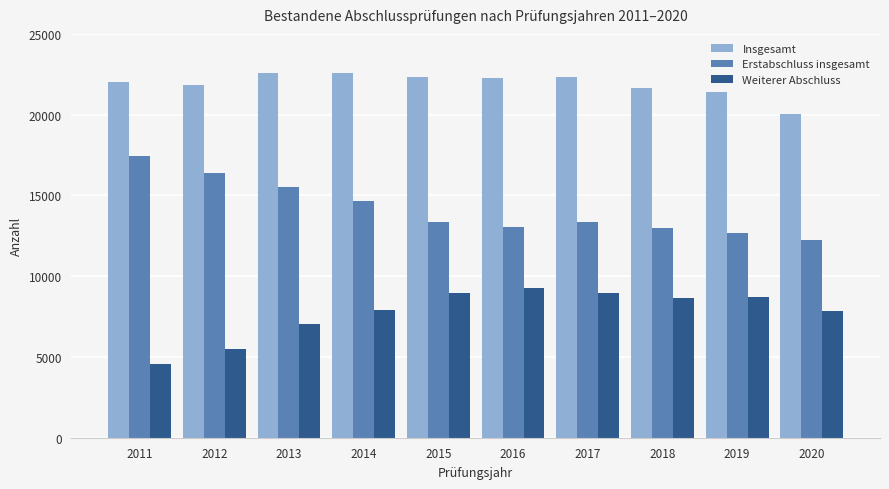

How many data points in Weiterer Abschluss are less than 8657?

5